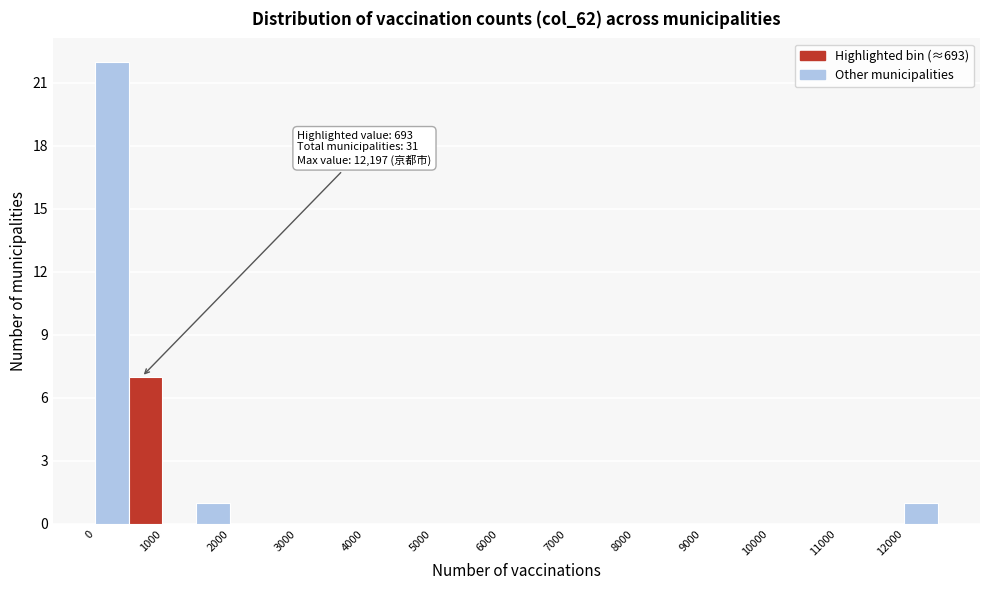

Which range on the x-axis has the tallest bar?

0 to 500